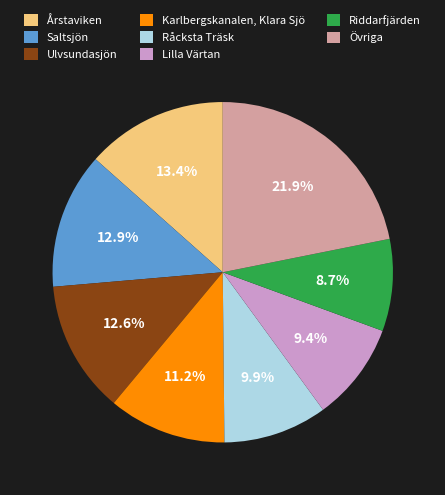

What is the largest slice in the pie chart?

Övriga